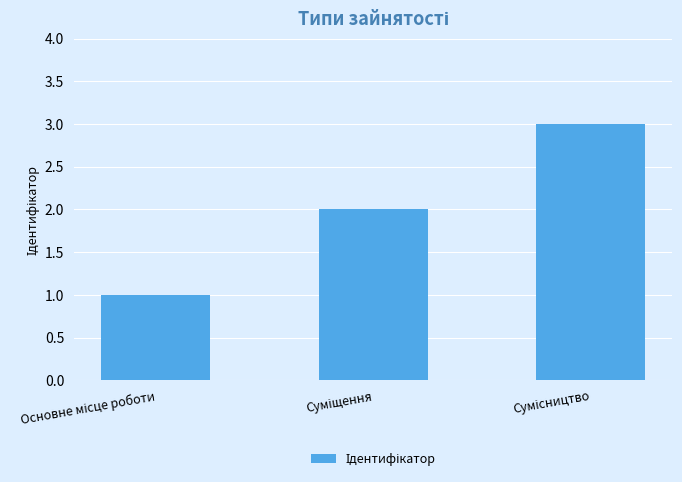

Are the bars grouped side by side (vs. stacked)?

No